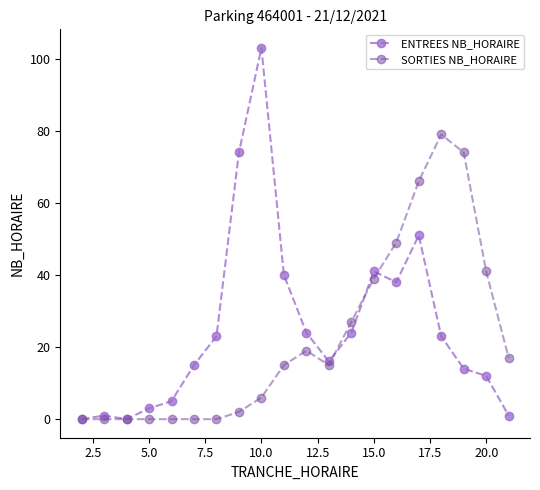

What is the maximum value for SORTIES NB_HORAIRE?

79